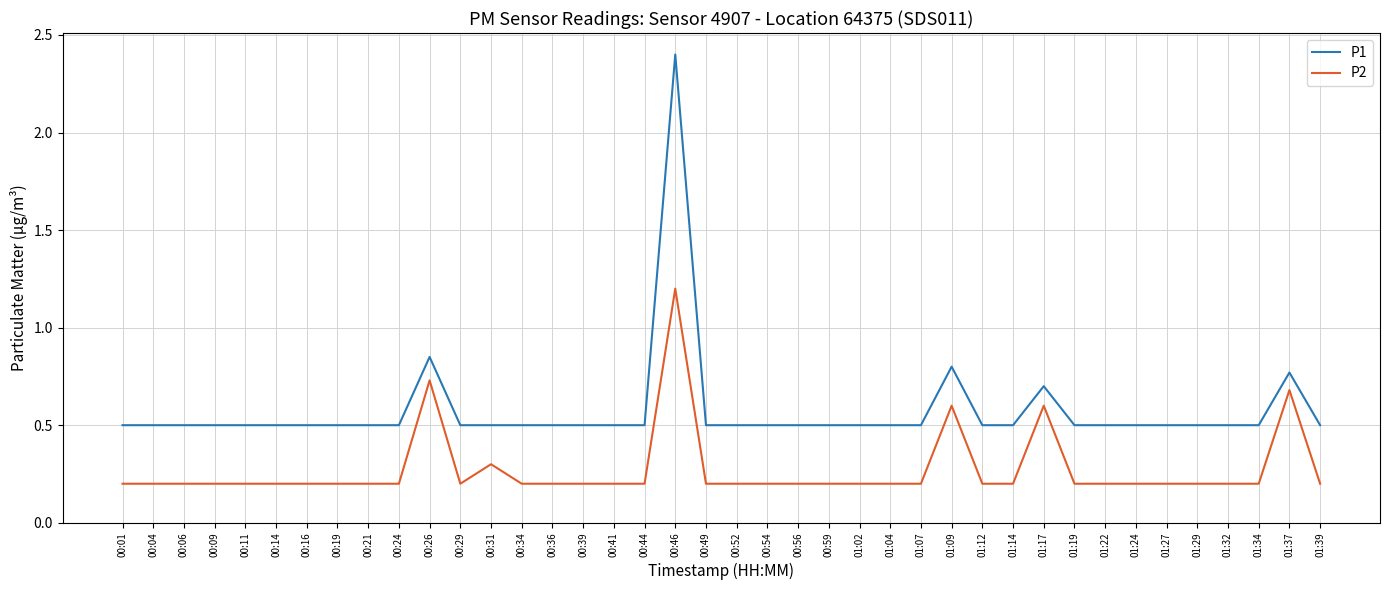

Which series has the largest range (max minus min)?

P1